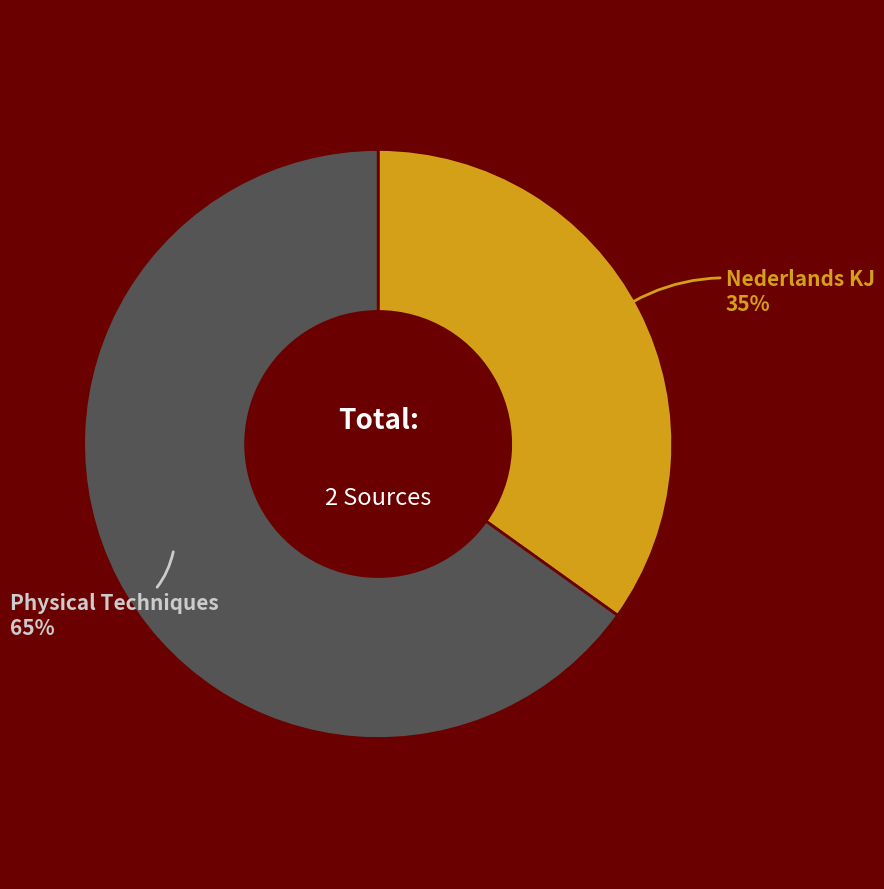

Does any single category account for the majority?

Yes